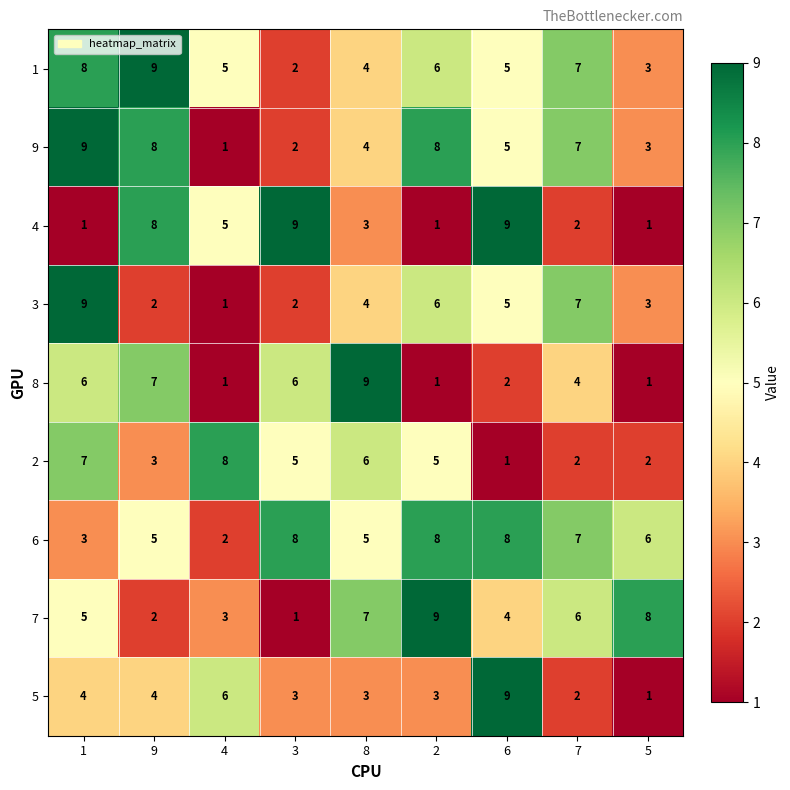

What is the total value across all series at 8?

45